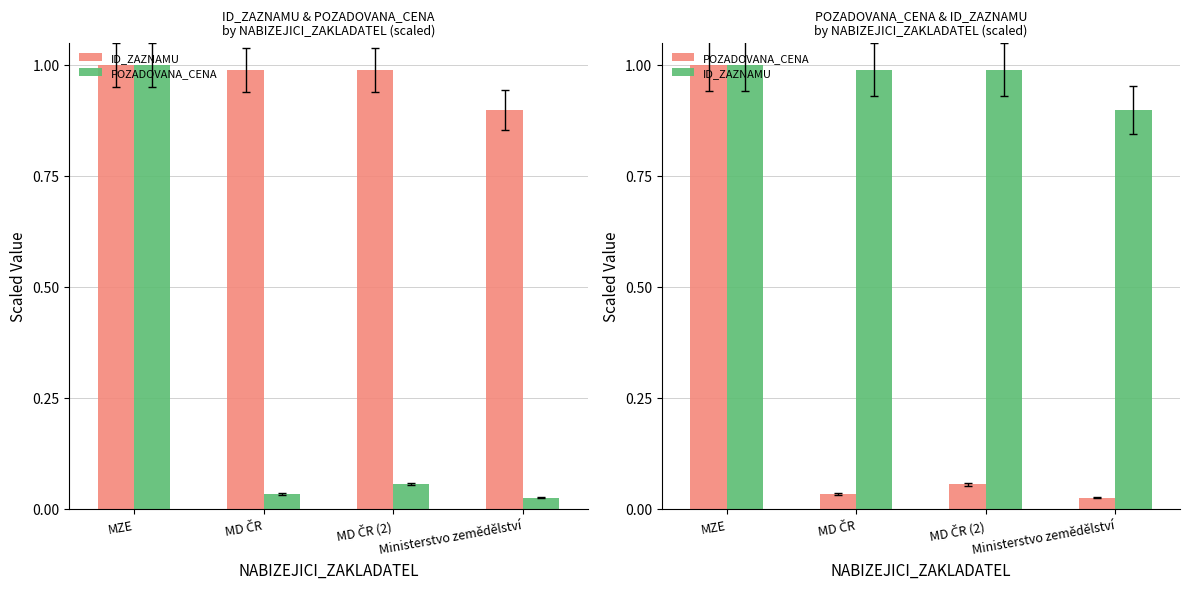

How many ID_ZAZNAMU values are between 0 and 1?

4